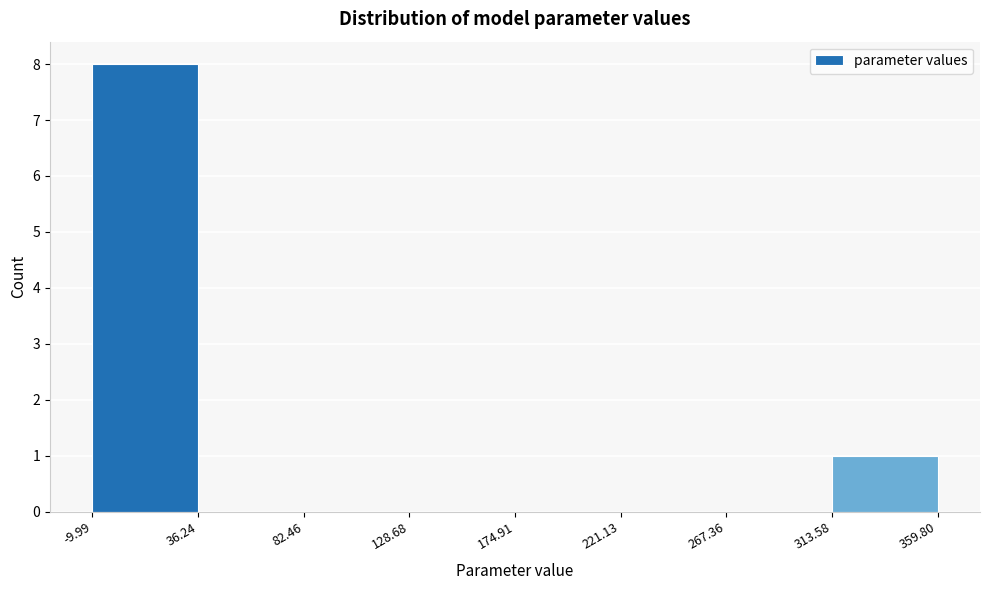

What is the height of the bar covering 313.58 to 359.80 on the x-axis? The values are not printed on the chart, so give them approximately, as read against the axis.

1